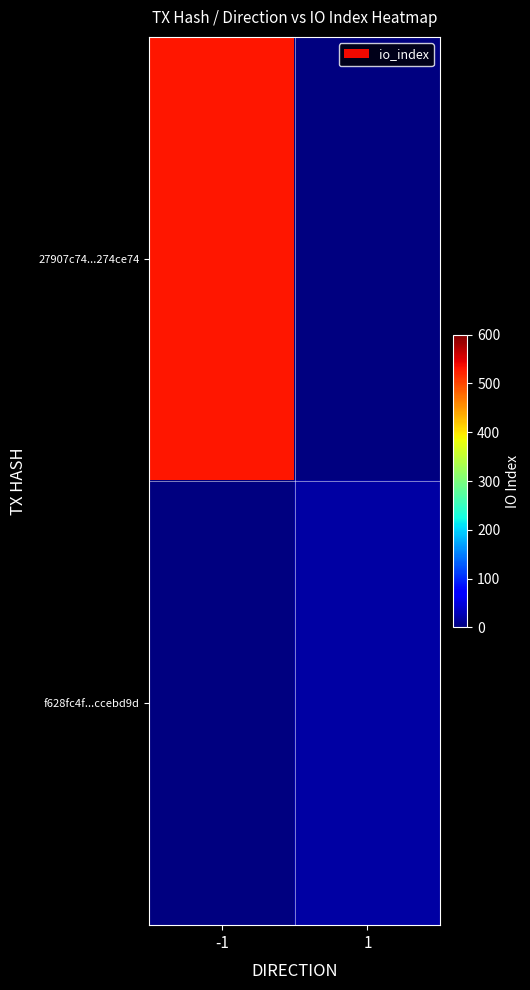

What is the highest value of the 27907c74...274ce74 series?

532.0